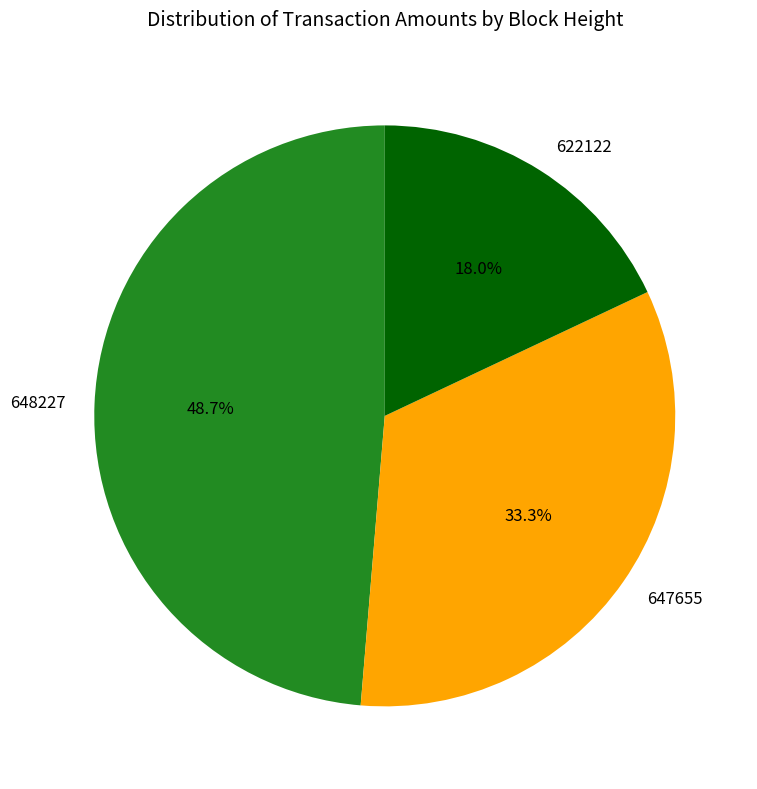

To the nearest percent, what portion does 648227 represent?

49%